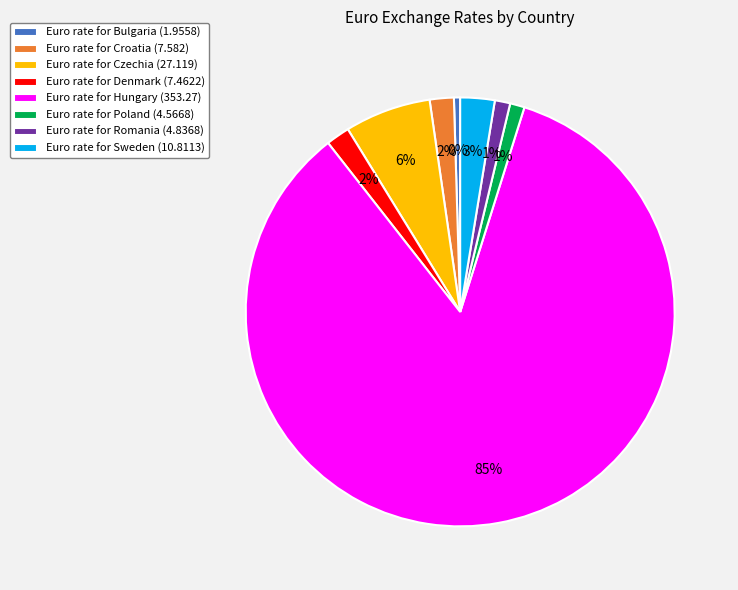

Which category has the smallest portion of the pie?

Euro rate for Bulgaria (1.9558)